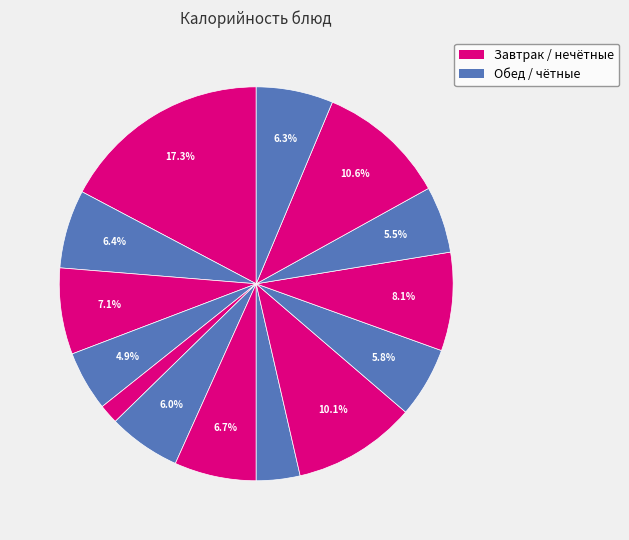

Rank the categories by value from highest to lowest.

Запеканка из творога с рисом, Пшеничный йодированный (обед), Борщ со сметаной, Картофельное пюре с маслом, Пшеничный йодированный (завтрак), Пирожок с творогом, Какао с молоком, Ржано-пшеничный, Молоко, Рыба запечёная по гречески, Сок, Соус из кураги, Салат Пёстрый, Банан